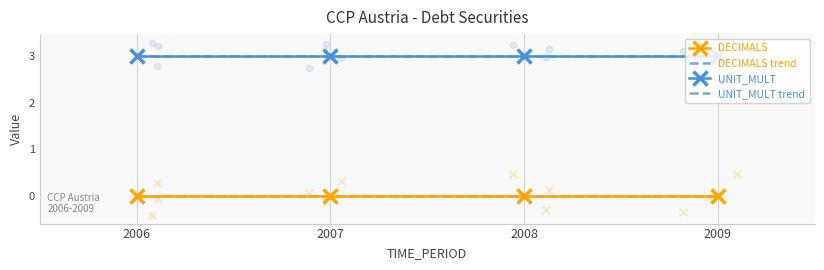

Which series has the largest Y range (max minus min)?

DECIMALS